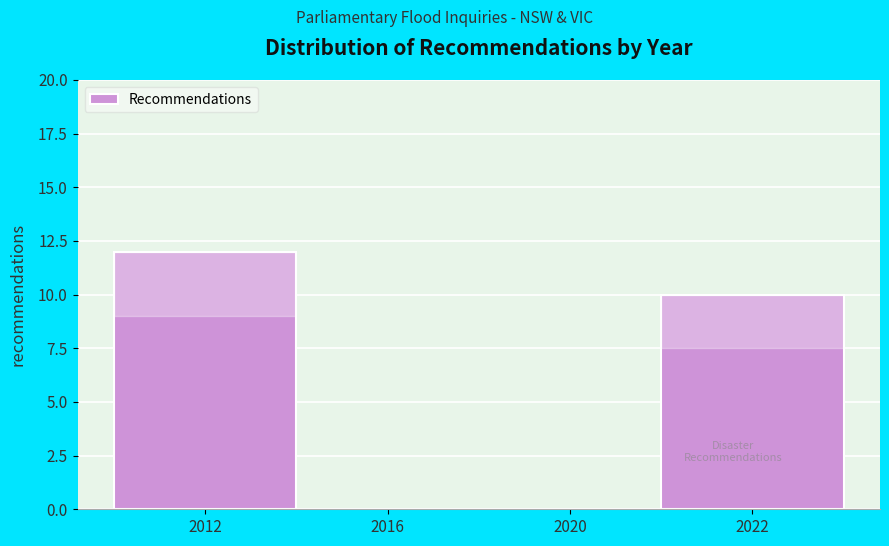

Reading right to left, list all the values displayed in this chart.

2022=10	2020=0	2016=0	2012=12